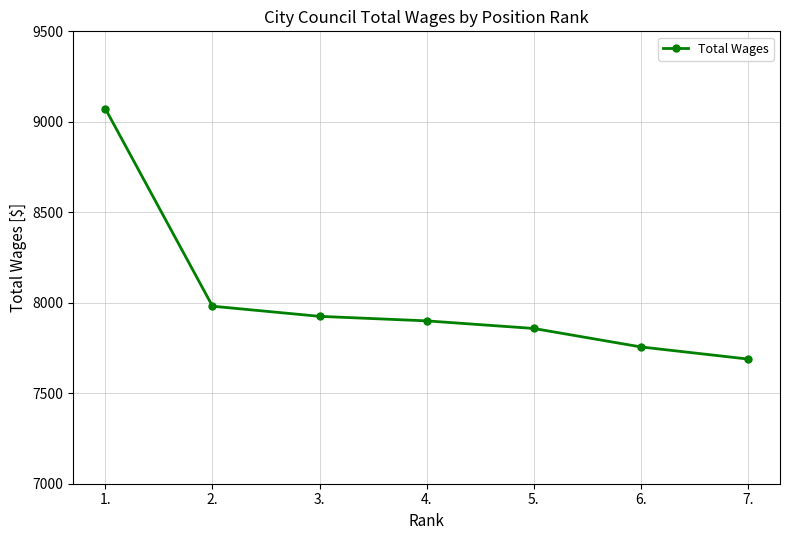

What is the difference between the maximum and minimum values?

1383